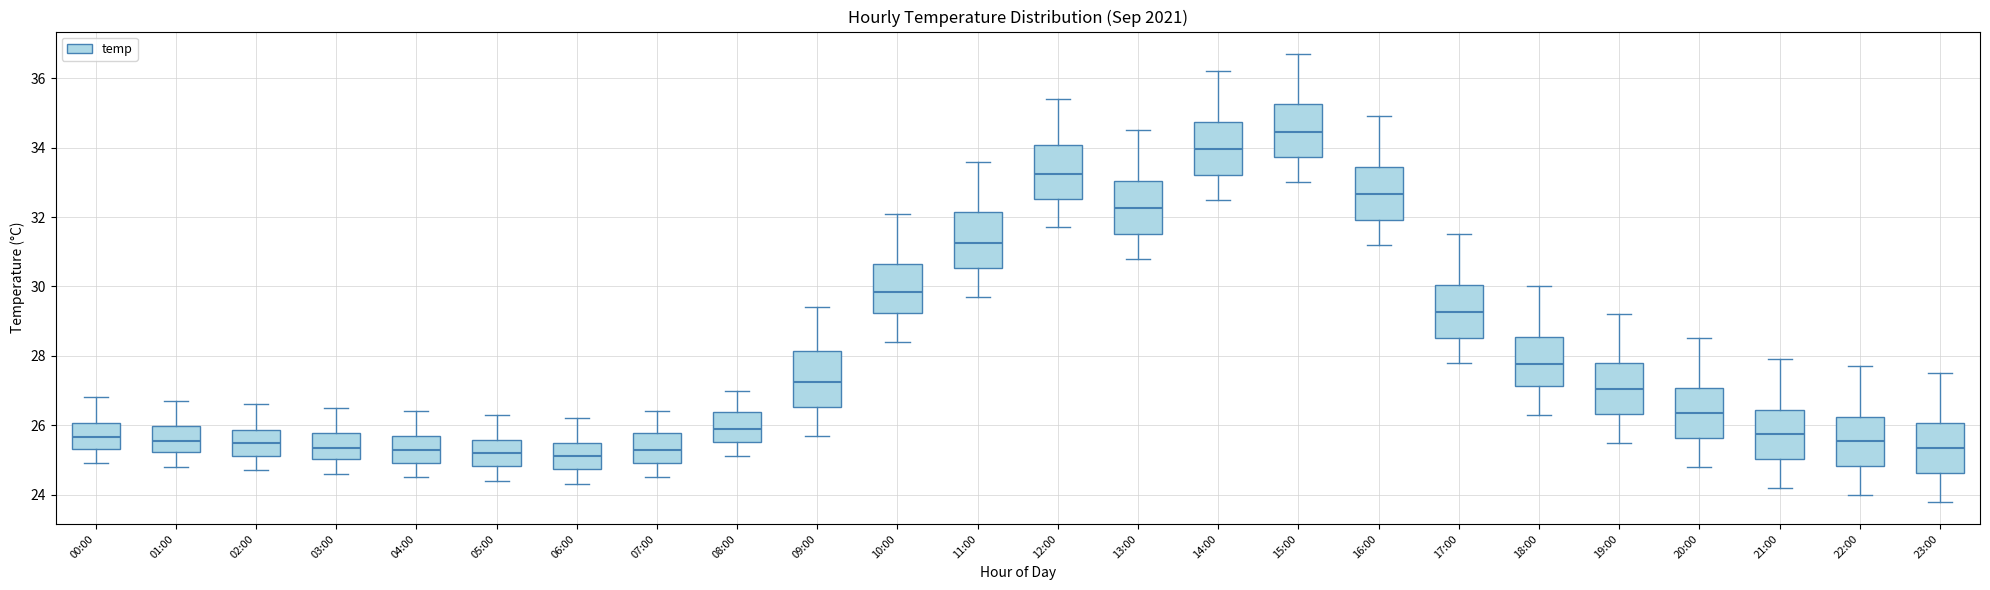

Reading left to right, transcribe this box plot: for each box, give where its median line is, the range the box spans, and where its two whiskers end, as read against the y-axis. The values are not printed on the chart, so give them approximately, as read against the axis.

00:00: median 25.6, box 25.4 to 26.0, whiskers 25.0 to 26.8
01:00: median 25.6, box 25.2 to 26.0, whiskers 24.8 to 26.8
02:00: median 25.6, box 25.2 to 25.8, whiskers 24.8 to 26.6
03:00: median 25.4, box 25.0 to 25.8, whiskers 24.6 to 26.6
04:00: median 25.4, box 25.0 to 25.8, whiskers 24.6 to 26.4
05:00: median 25.2, box 24.8 to 25.6, whiskers 24.4 to 26.4
06:00: median 25.2, box 24.8 to 25.4, whiskers 24.4 to 26.2
07:00: median 25.4, box 25.0 to 25.8, whiskers 24.6 to 26.4
08:00: median 26.0, box 25.6 to 26.4, whiskers 25.2 to 27.0
09:00: median 27.2, box 26.6 to 28.2, whiskers 25.8 to 29.4
10:00: median 29.8, box 29.2 to 30.6, whiskers 28.4 to 32.2
11:00: median 31.2, box 30.6 to 32.2, whiskers 29.8 to 33.6
12:00: median 33.2, box 32.6 to 34.0, whiskers 31.8 to 35.4
13:00: median 32.2, box 31.6 to 33.0, whiskers 30.8 to 34.6
14:00: median 34.0, box 33.2 to 34.8, whiskers 32.6 to 36.2
15:00: median 34.4, box 33.8 to 35.2, whiskers 33.0 to 36.8
16:00: median 32.6, box 32.0 to 33.4, whiskers 31.2 to 35.0
17:00: median 29.2, box 28.6 to 30.0, whiskers 27.8 to 31.6
18:00: median 27.8, box 27.2 to 28.6, whiskers 26.4 to 30.0
19:00: median 27.0, box 26.4 to 27.8, whiskers 25.6 to 29.2
20:00: median 26.4, box 25.6 to 27.0, whiskers 24.8 to 28.6
21:00: median 25.8, box 25.0 to 26.4, whiskers 24.2 to 28.0
22:00: median 25.6, box 24.8 to 26.2, whiskers 24.0 to 27.8
23:00: median 25.4, box 24.6 to 26.0, whiskers 23.8 to 27.6